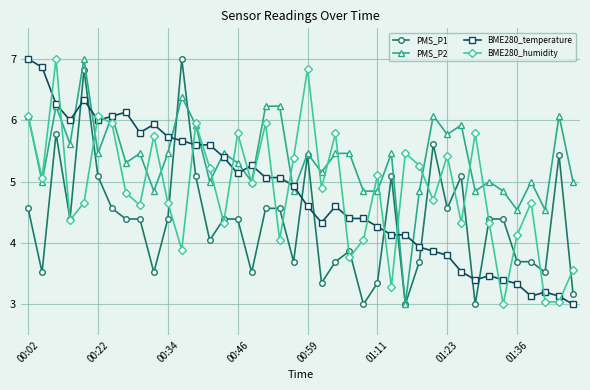

After their last crossing, which series has the higher values: BME280_humidity or PMS_P2?

PMS_P2